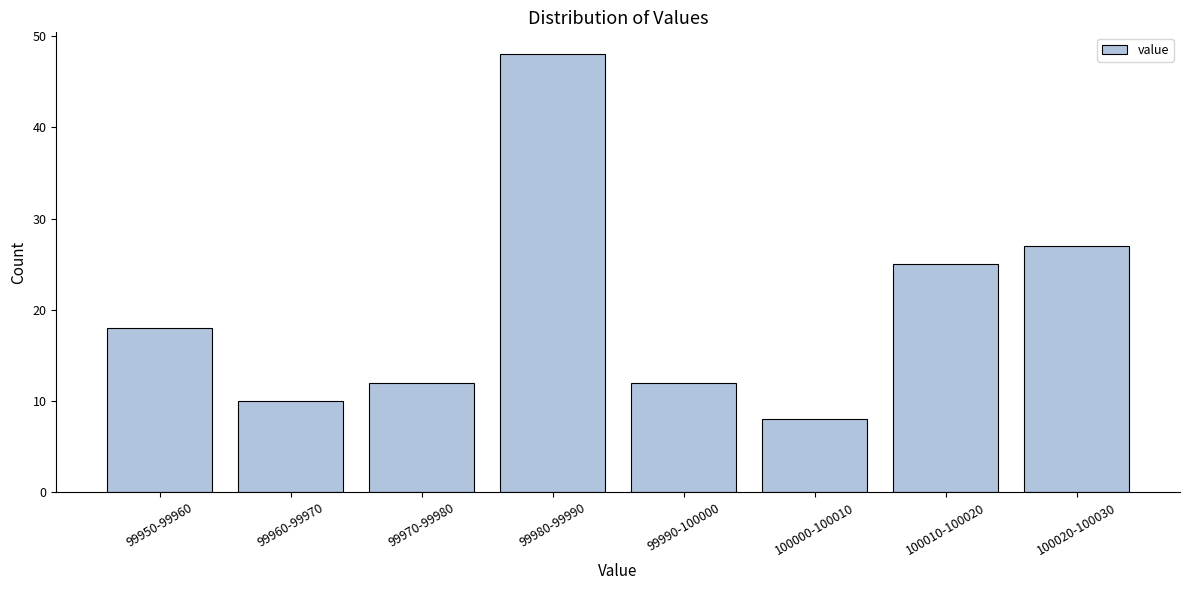

Reading left to right, what are all the values shown in this chart?

99950-99960=18	99960-99970=10	99970-99980=12	99980-99990=48	99990-100000=12	100000-100010=8	100010-100020=25	100020-100030=27